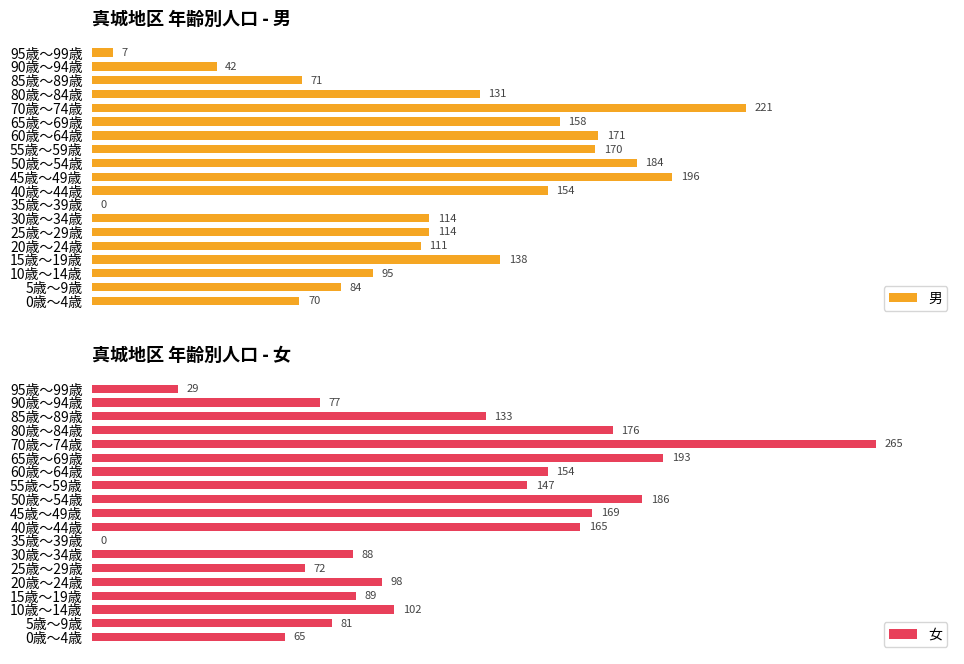

Where is 男 nearest to the value 110?

20歳～24歳